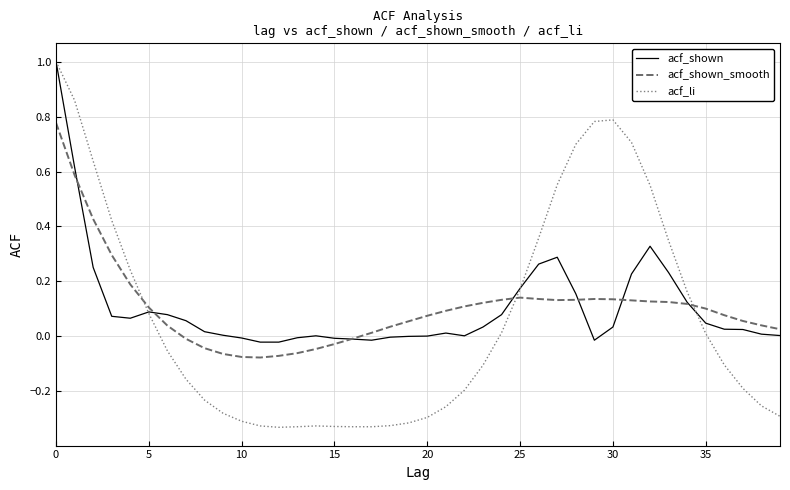

True or false: acf_shown has more than 1 points higher than both neighbors.

True